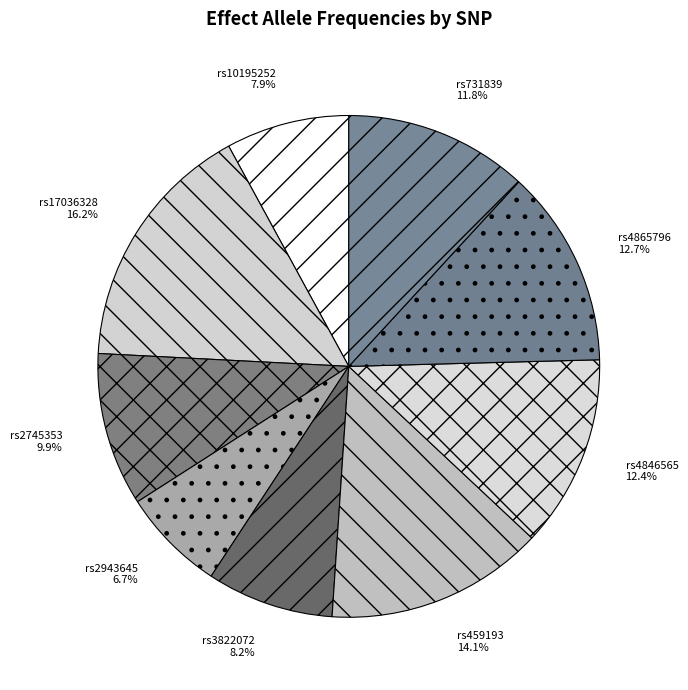

What is the smallest slice in the pie chart?

rs2943645